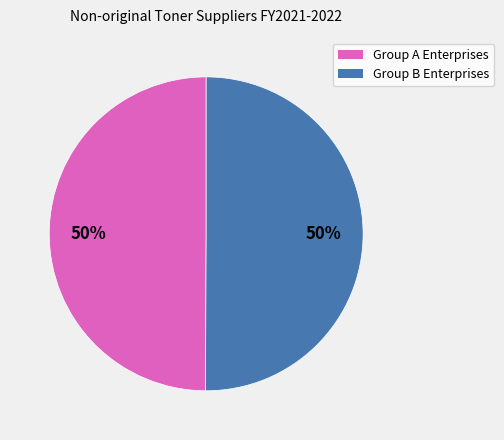

Count the number of slices in the pie.

2